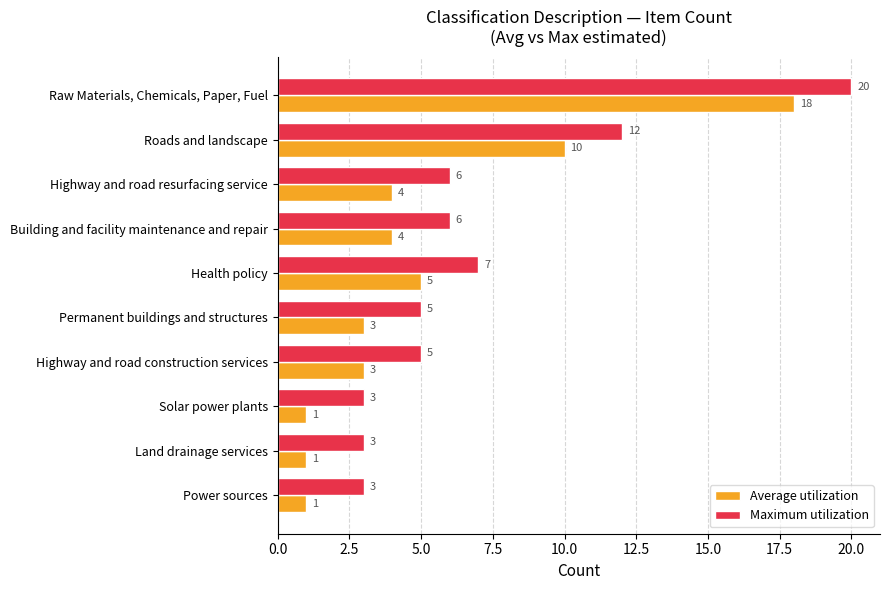

True or false: Maximum utilization has a value of 22 at Roads and landscape.

False